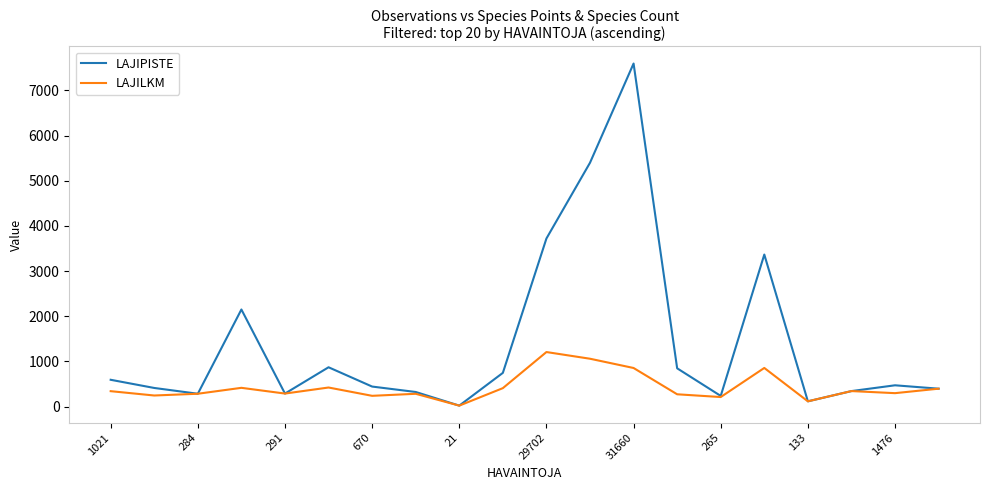

Which series has the largest total across all categories?

LAJIPISTE